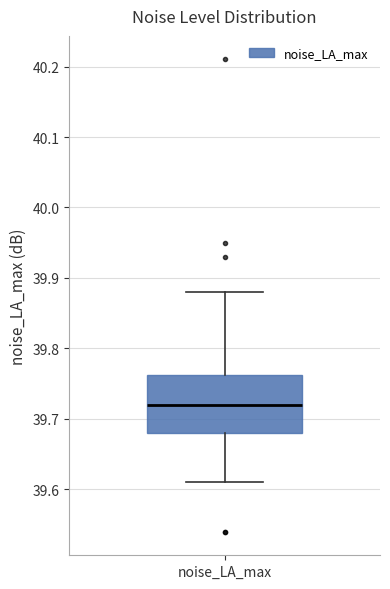

Transcribe this box plot: give where the median line is, the range the box spans, and where the two whiskers end, as read against the y-axis. The values are not printed on the chart, so give them approximately, as read against the axis.

median 39.72, box 39.68 to 39.76, whiskers 39.61 to 39.88